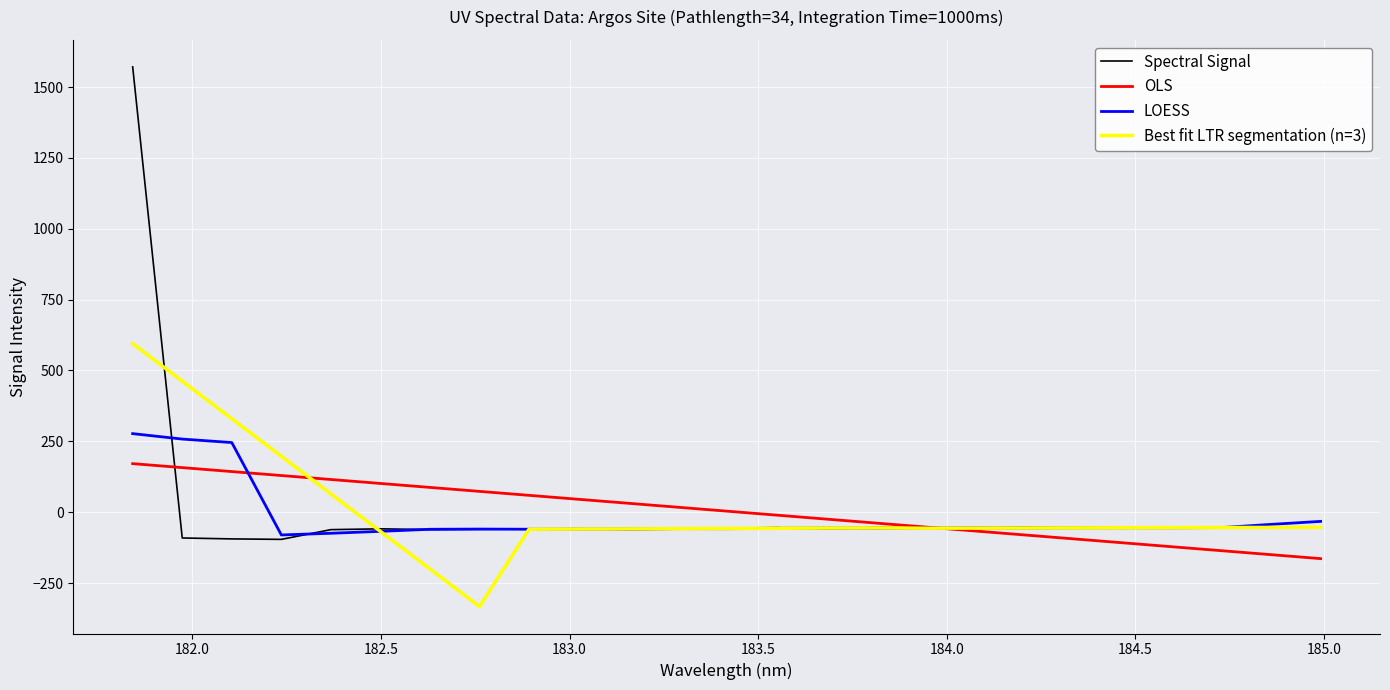

What is the smallest value displayed?

-332.8